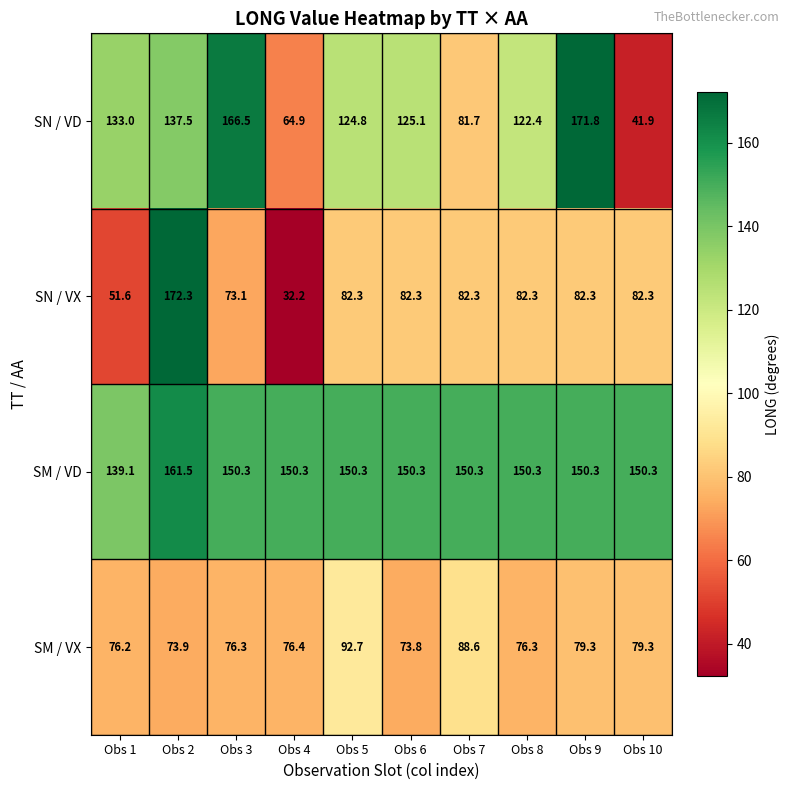

Between Obs 8 and Obs 10, which series saw the biggest shift?

SN / VD